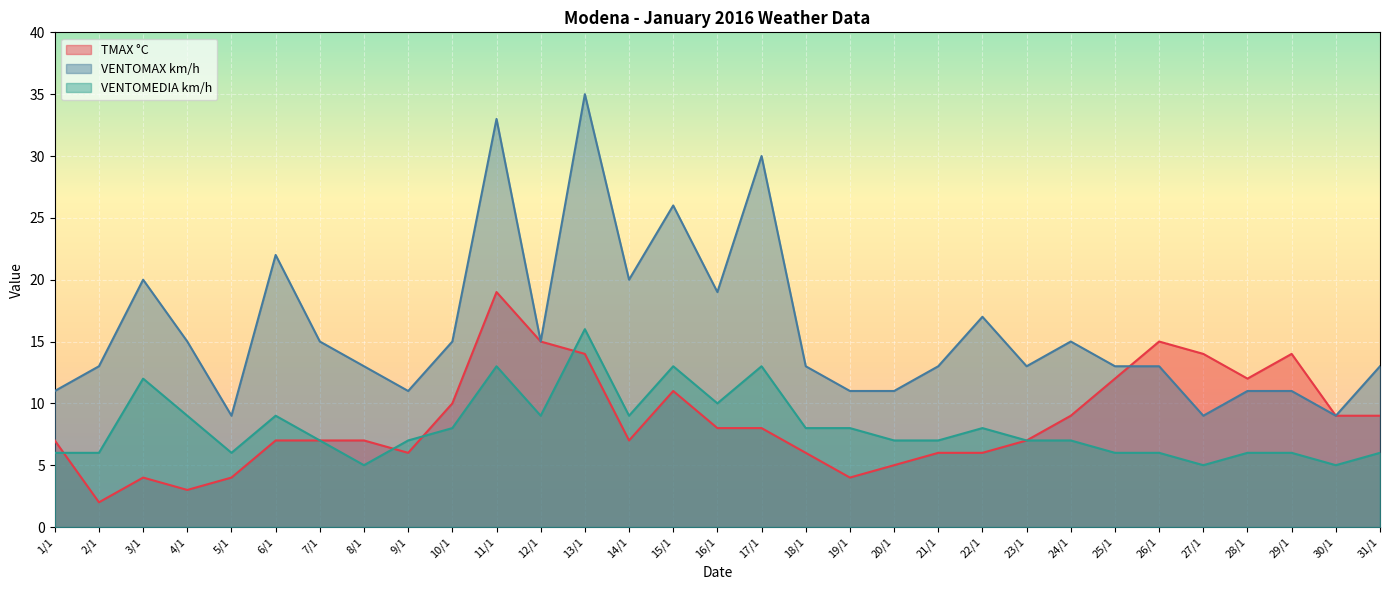

What is the value of the VENTOMAX km/h point at the 20th from the left?

11